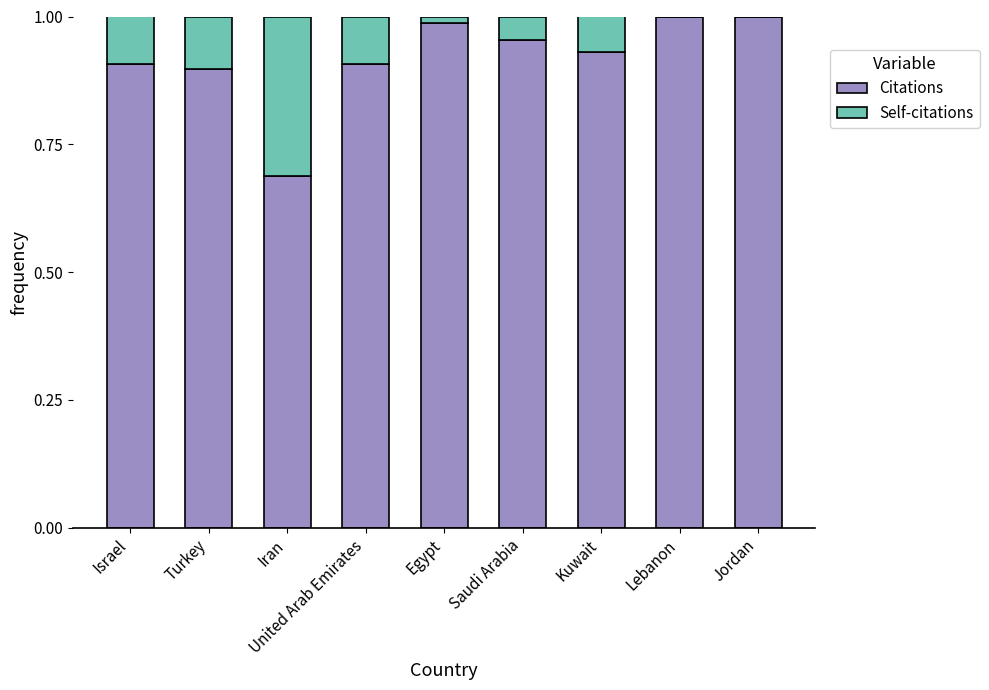

Does the chart contain stacked bars?

Yes